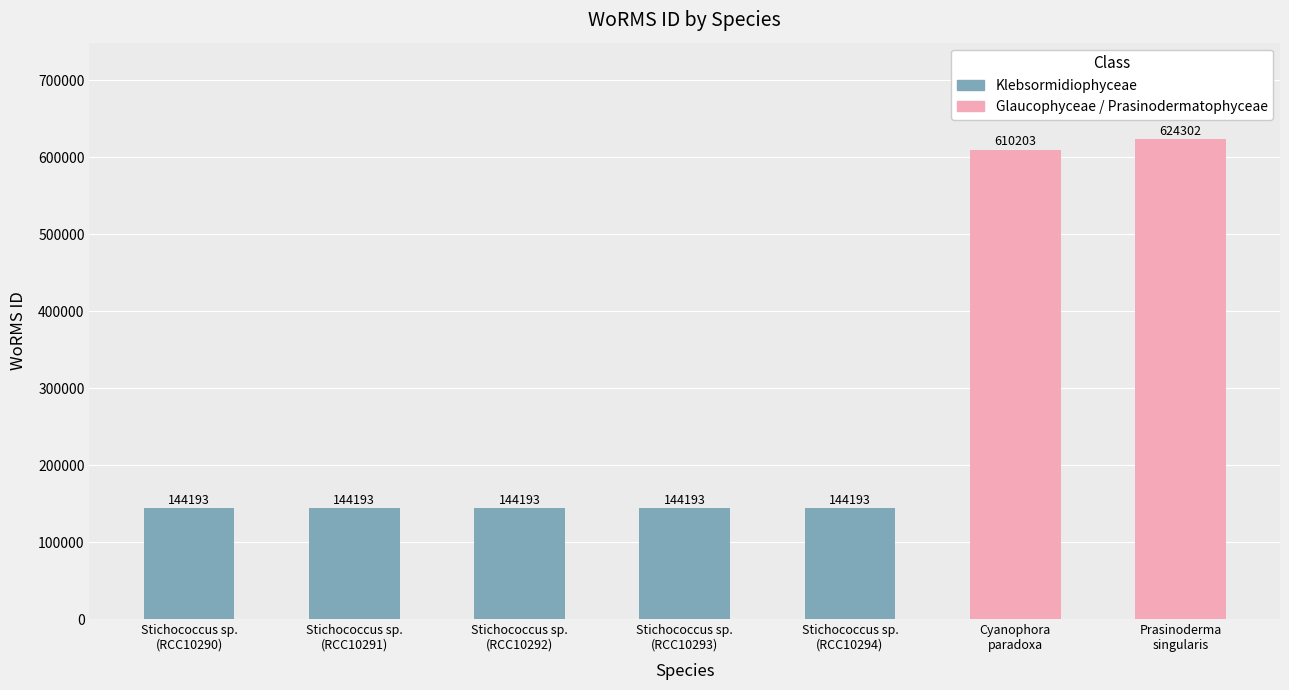

How many data points does each series have?

7